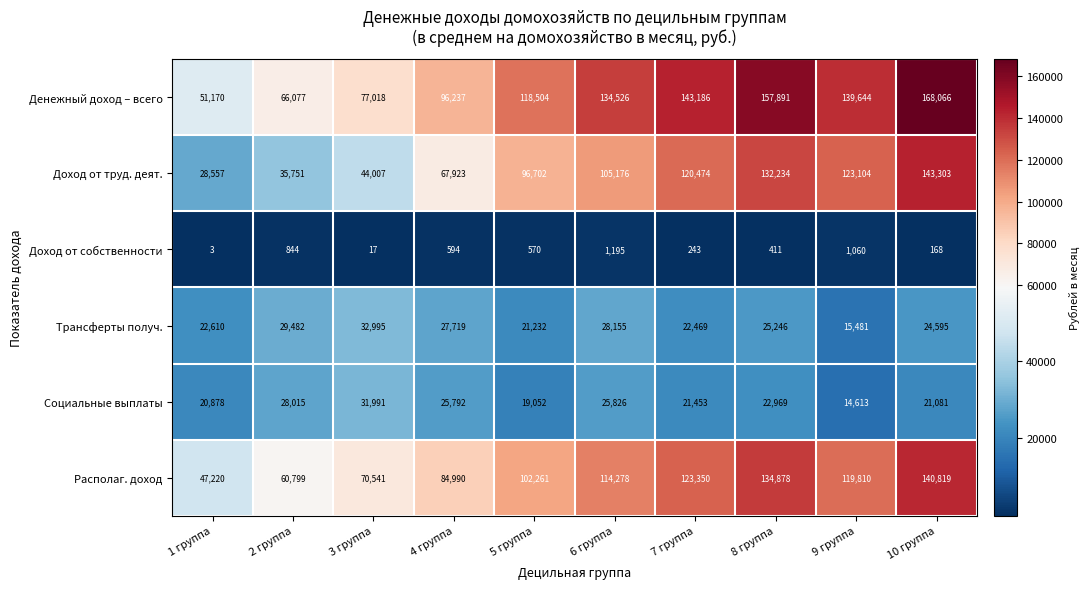

At which label is Располаг. доход closest to 94019?

5 группа